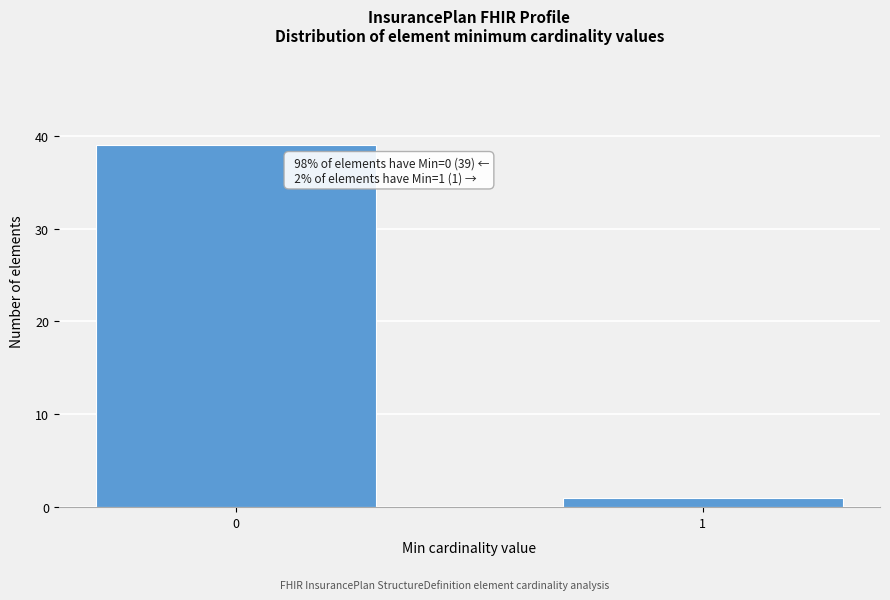

Reading left to right, list all the values displayed in this chart.

39	1